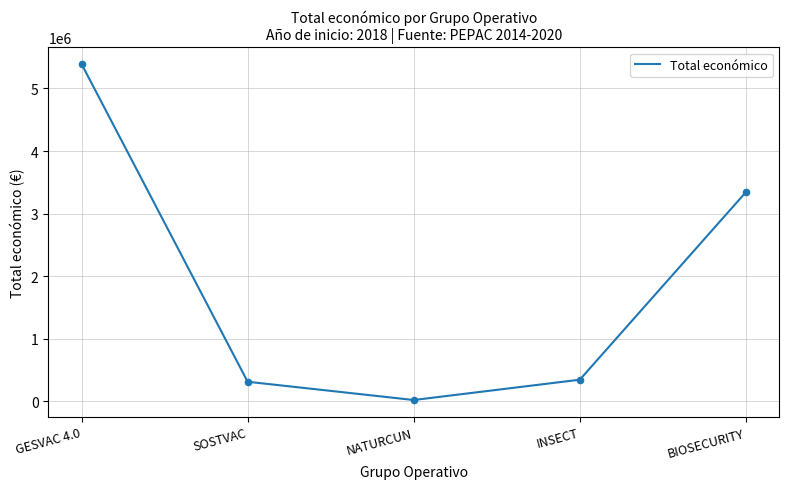

Which has a higher value, GESVAC 4.0 or INSECT?

GESVAC 4.0